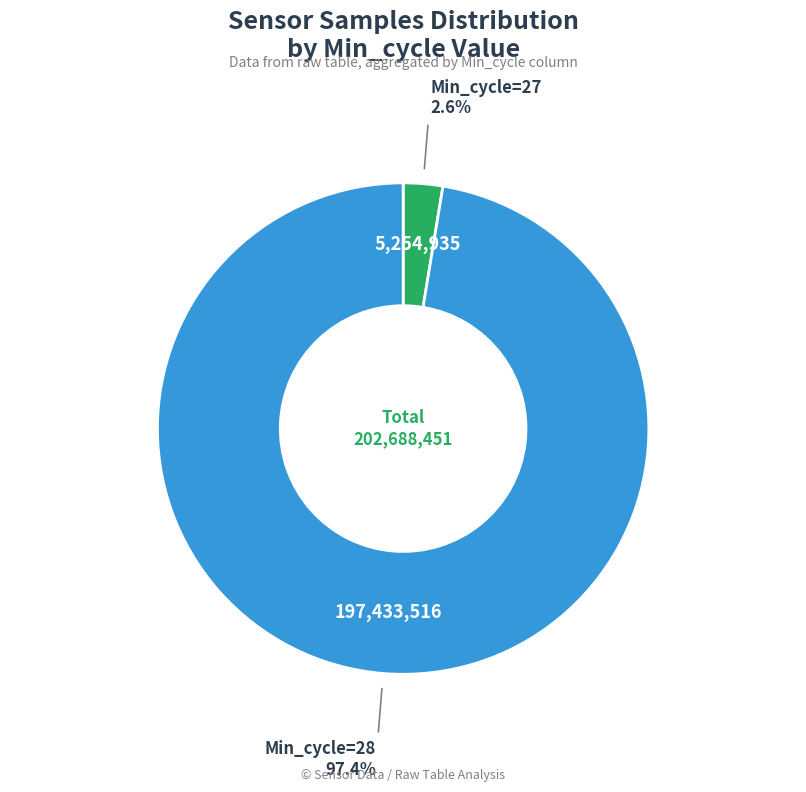

How many segments does this pie chart have?

2